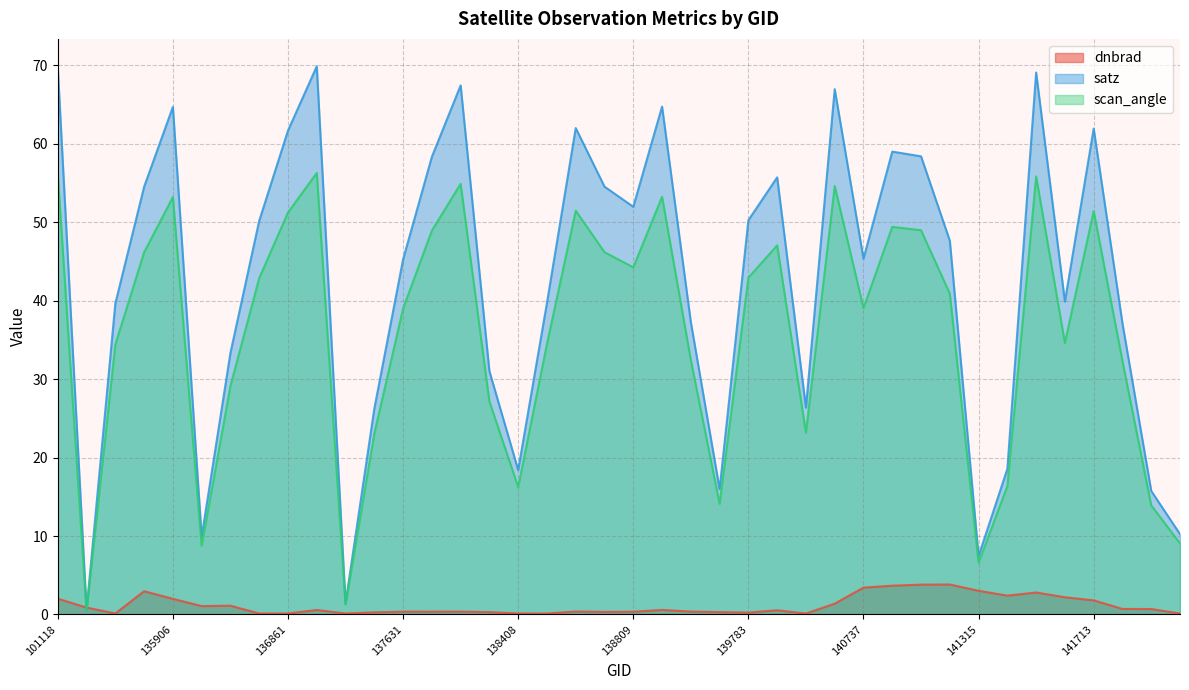

Rank the series at 138994 from highest to lowest value.

satz, scan_angle, dnbrad